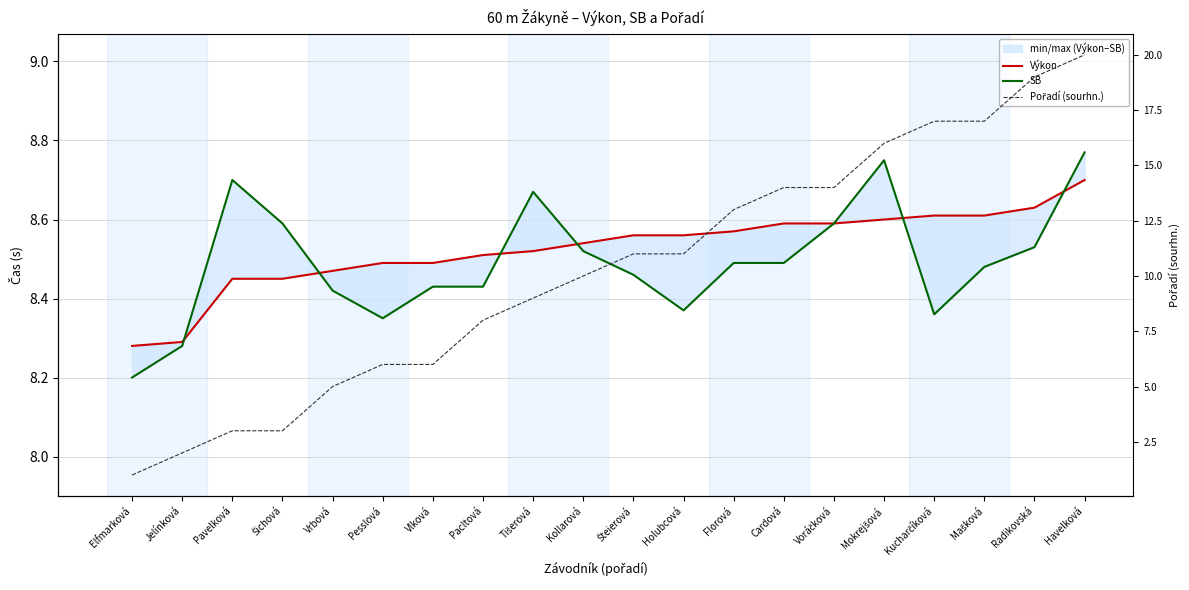

At which label is SB closest to 8?

Elfmarková